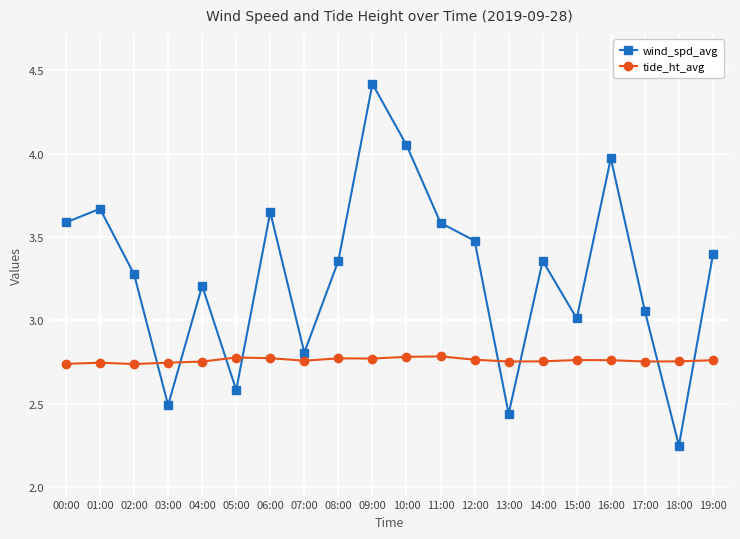

After their last crossing, which series has the higher values: tide_ht_avg or wind_spd_avg?

wind_spd_avg